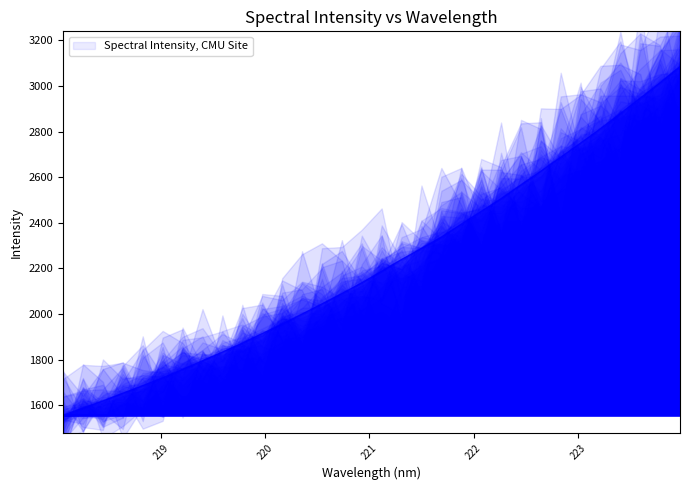

List the labels in order of value, largest first.

223.9802, 223.7895, 223.5987, 223.408, 223.2172, 223.0264, 222.8355, 222.6447, 222.4538, 222.263, 222.0721, 221.8812, 221.6902, 221.4993, 221.3083, 221.1174, 220.9264, 220.7354, 220.5444, 220.3533, 220.1623, 219.9712, 219.7801, 219.589, 219.3979, 219.2067, 219.0156, 218.8244, 218.6332, 218.442, 218.2508, 218.0596